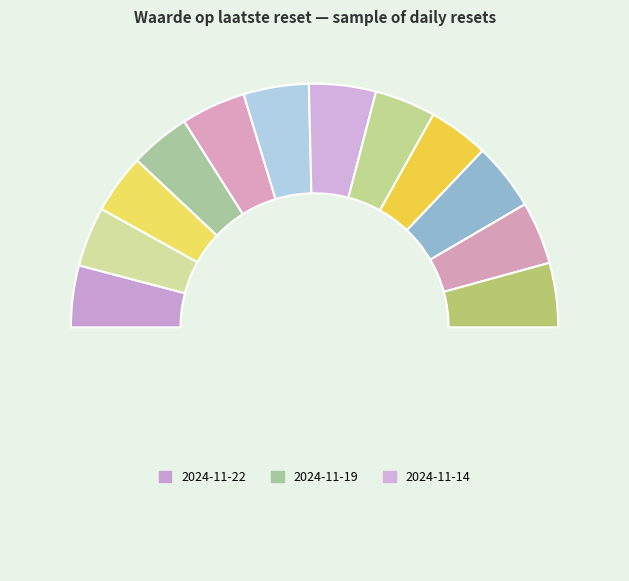

Count the number of slices in the pie.

13